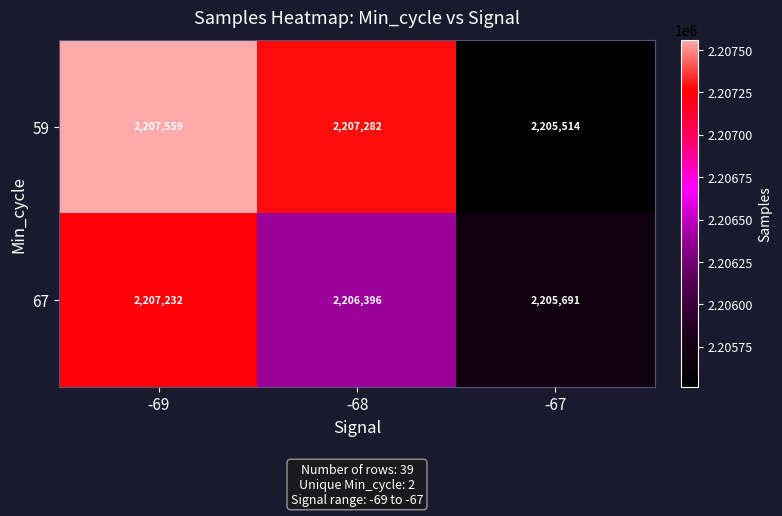

Reading left to right, extract all data points from this chart.

59: -69=2207559	-68=2207282	-67=2205514
67: -69=2207232	-68=2206396	-67=2205691